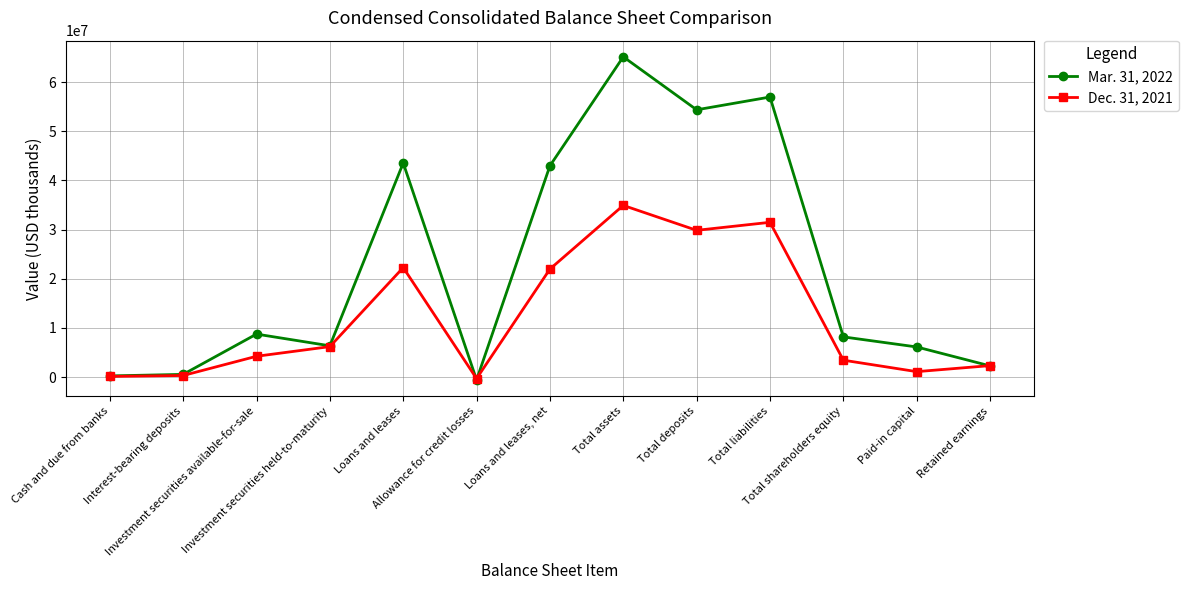

Which series has the largest total across all categories?

Mar. 31, 2022